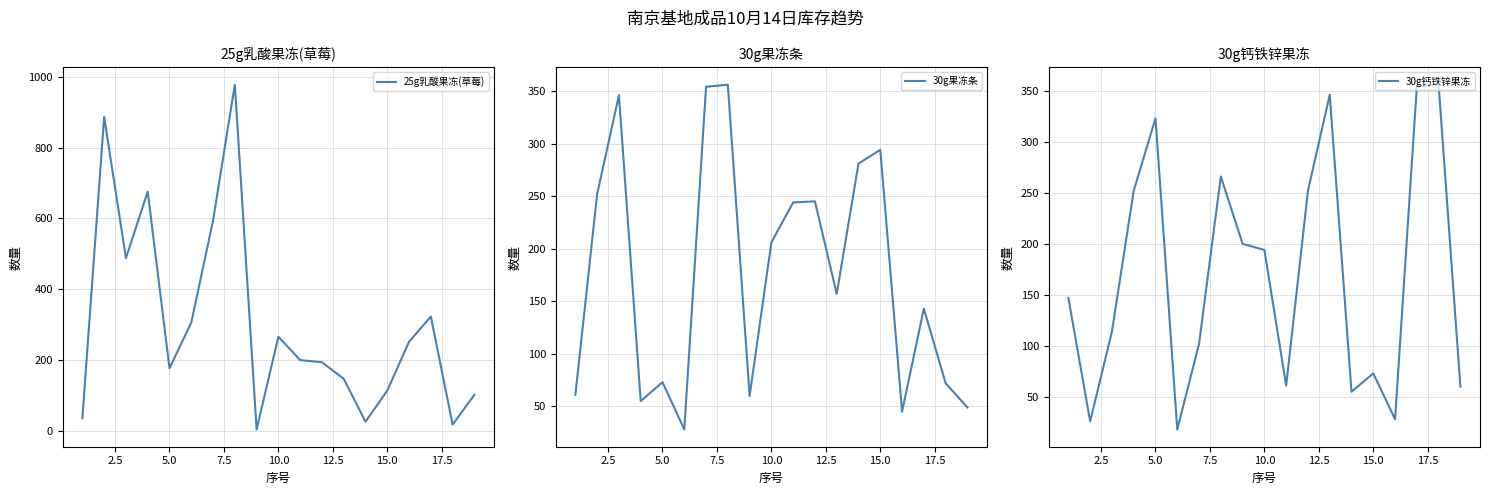

Is the value of 30g钙铁锌果冻 at 5.0 greater than the value of 30g果冻条 at 2.5?

No